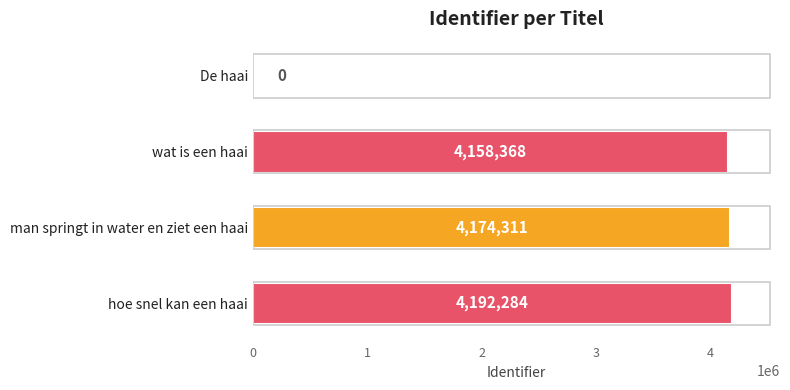

Count the number of data series in this chart.

1